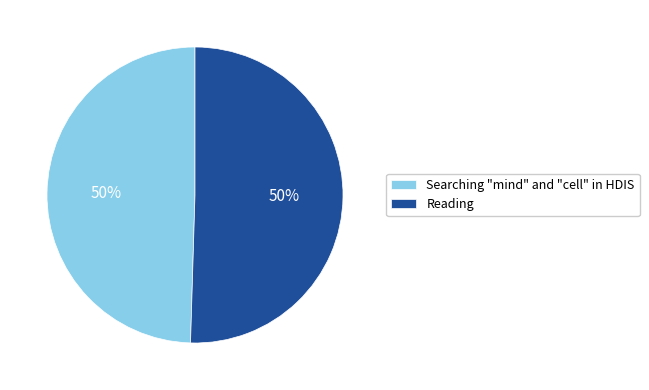

The Reading slice represents 61% of the pie. True or false?

False